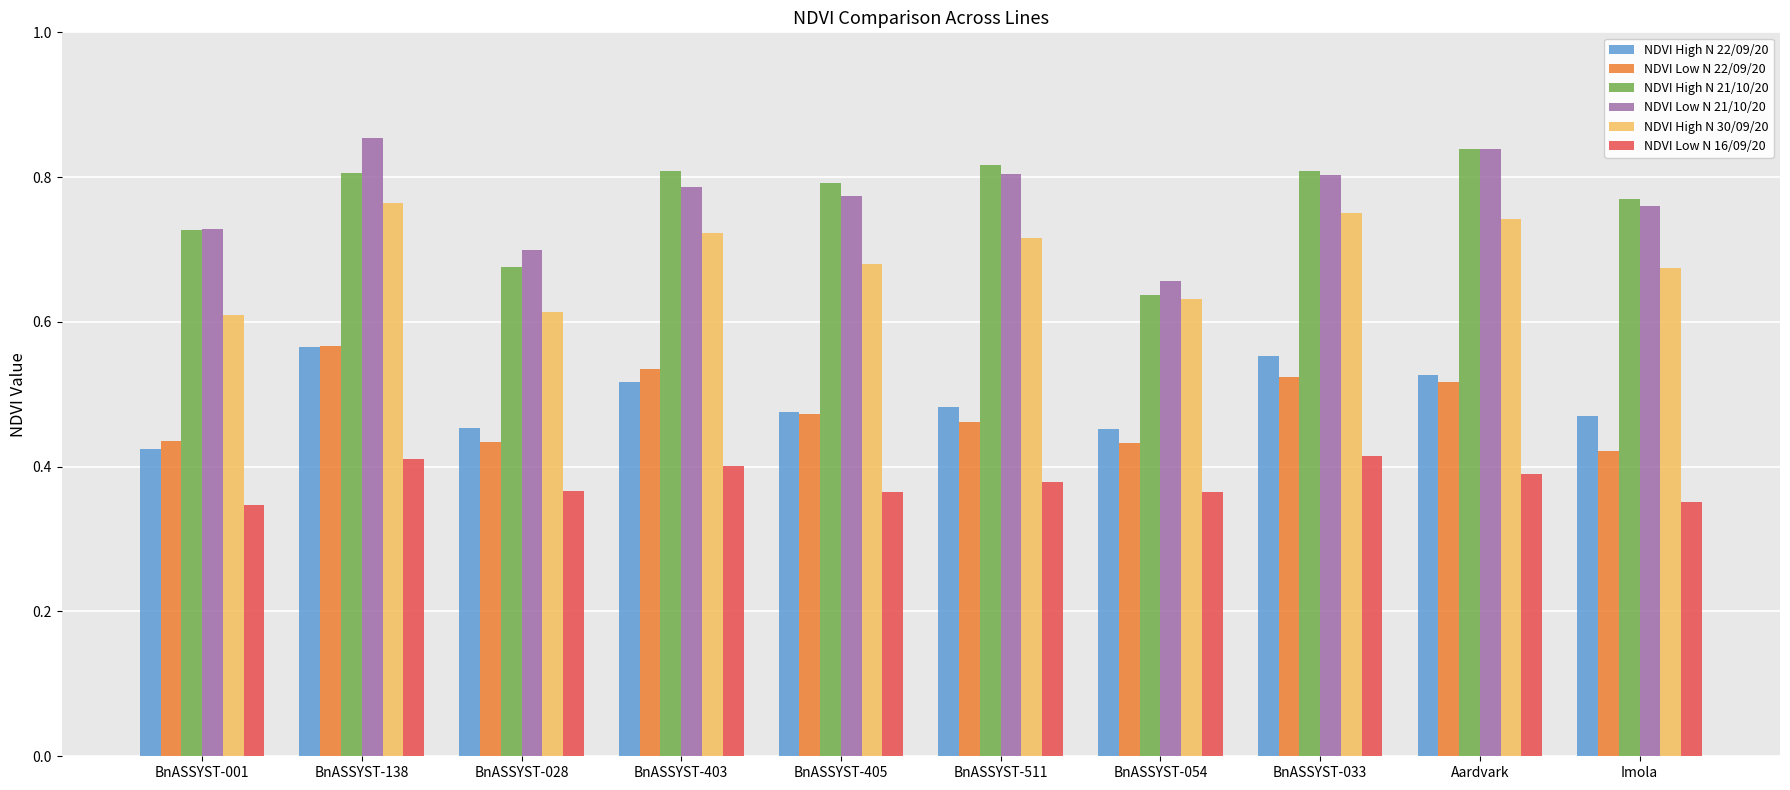

True or false: NDVI High N 21/10/20 has a value of 1.1 at BnASSYST-138.

False